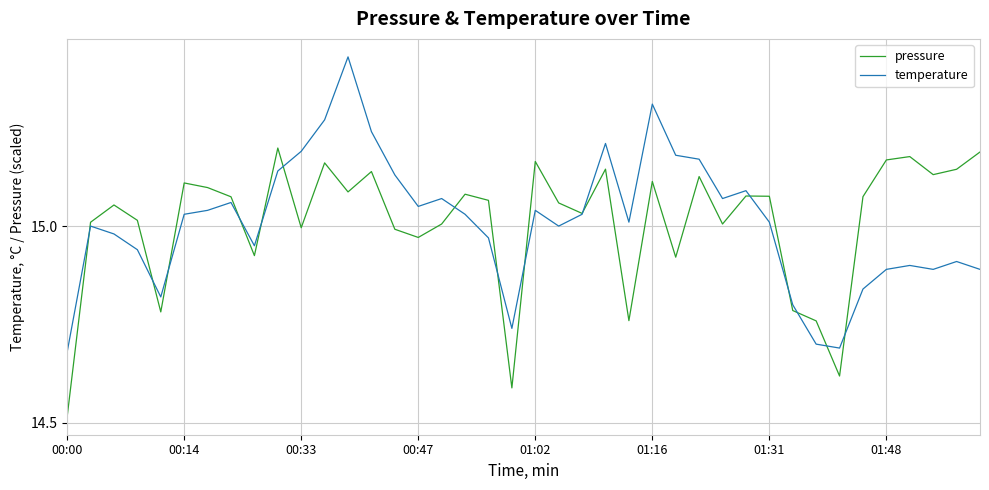

Rank the series by their maximum value, from highest to lowest.

temperature, pressure